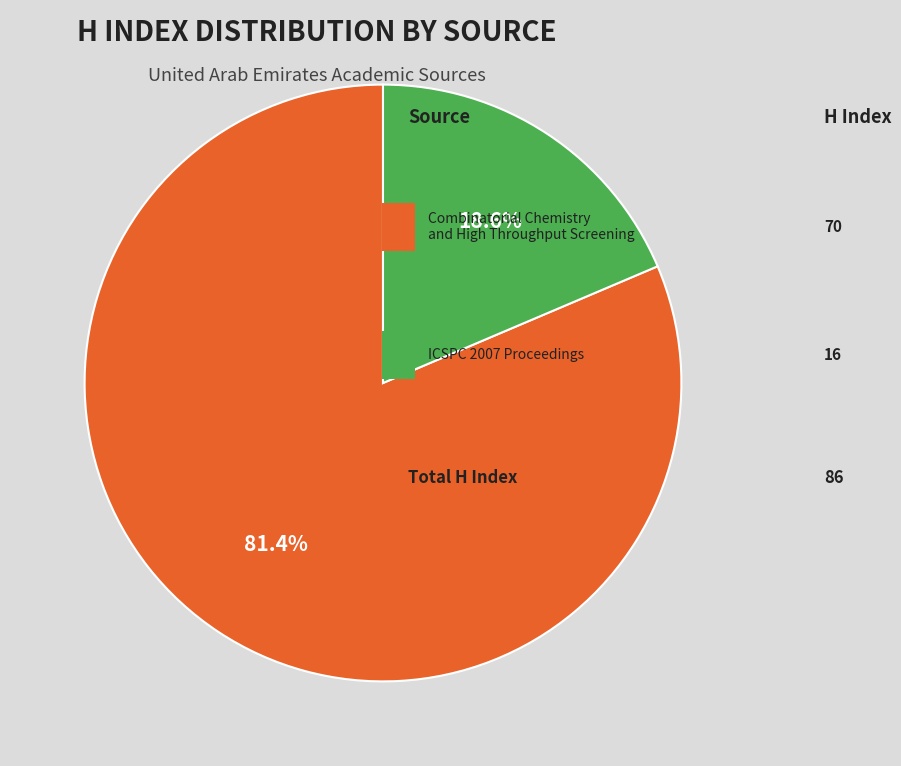

Does any single category account for the majority?

Yes